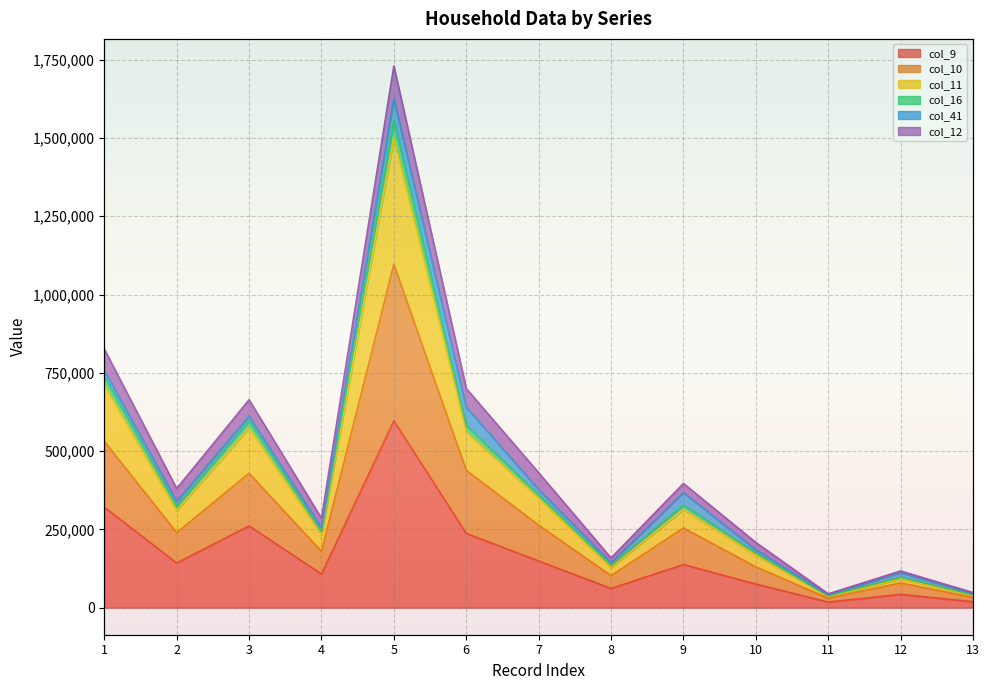

Which series changed the most between 4 and 10?

col_10